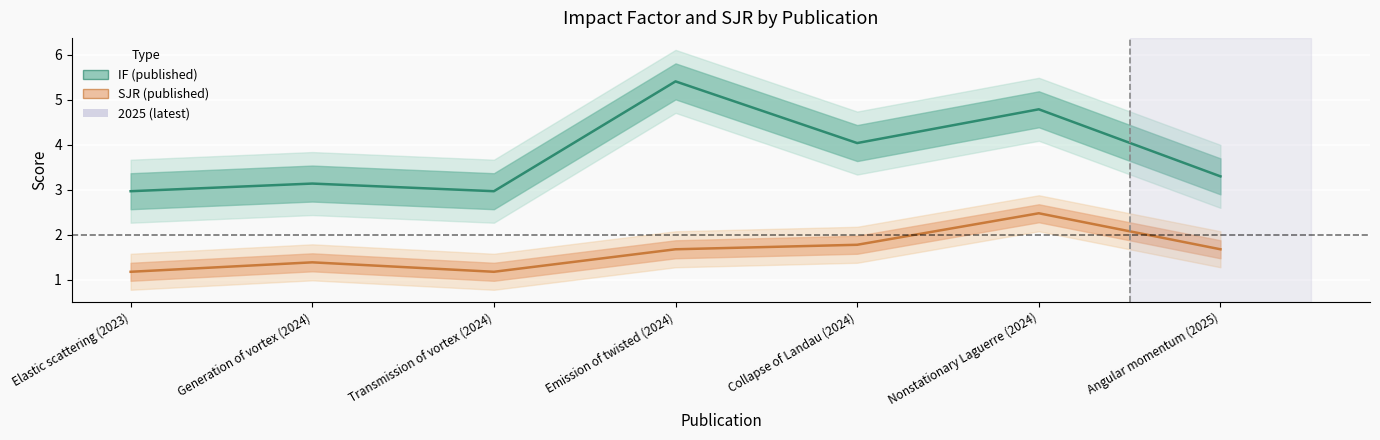

What is the sum of all IF values?

26.6